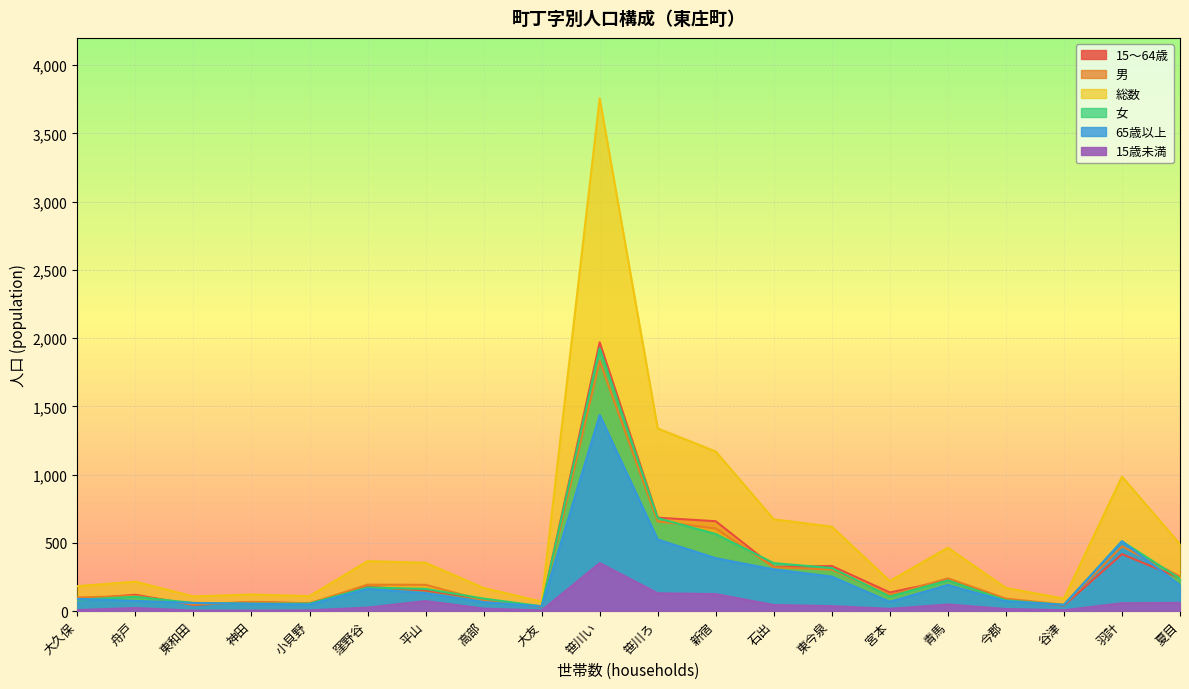

Rank the series at 青馬 from lowest to highest value.

15歳未満, 65歳以上, 女, 15～64歳, 男, 総数